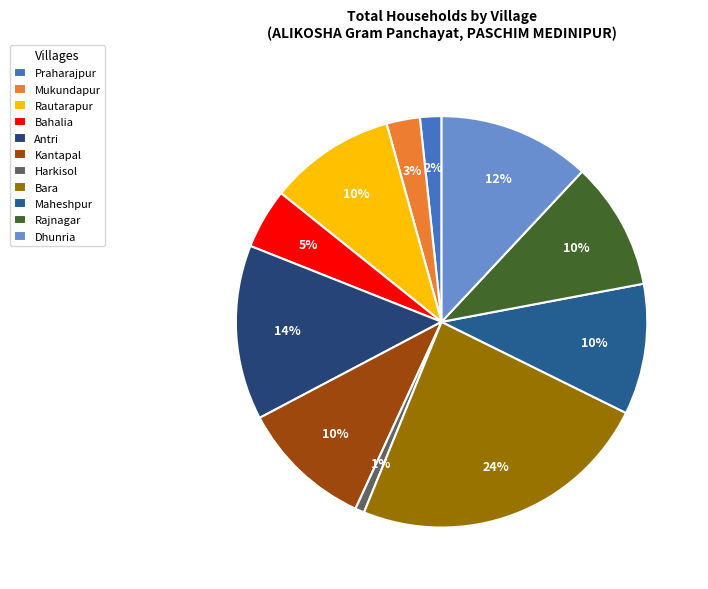

To the nearest percent, what is the difference between the largest and smallest slice percentages?

23%